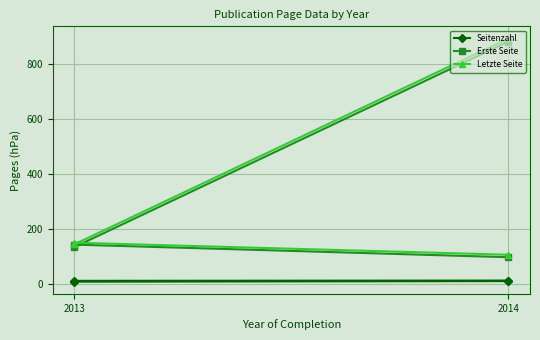

What is the average value of the Seitenzahl series?

9